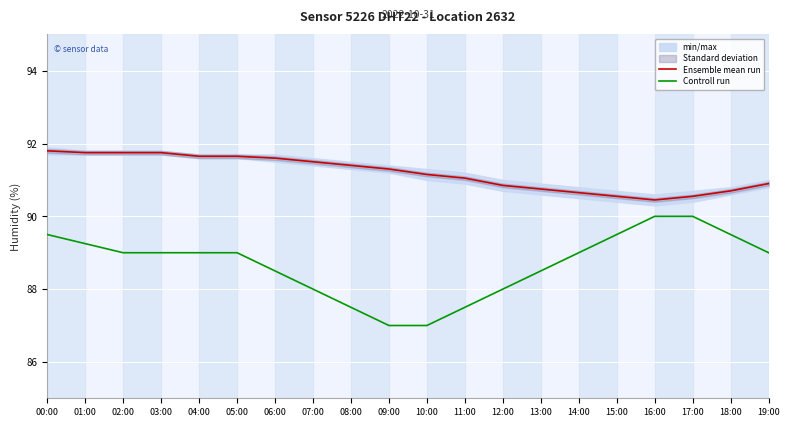

What is the difference between the Ensemble mean run values at 11:00 and 08:00?

0.4